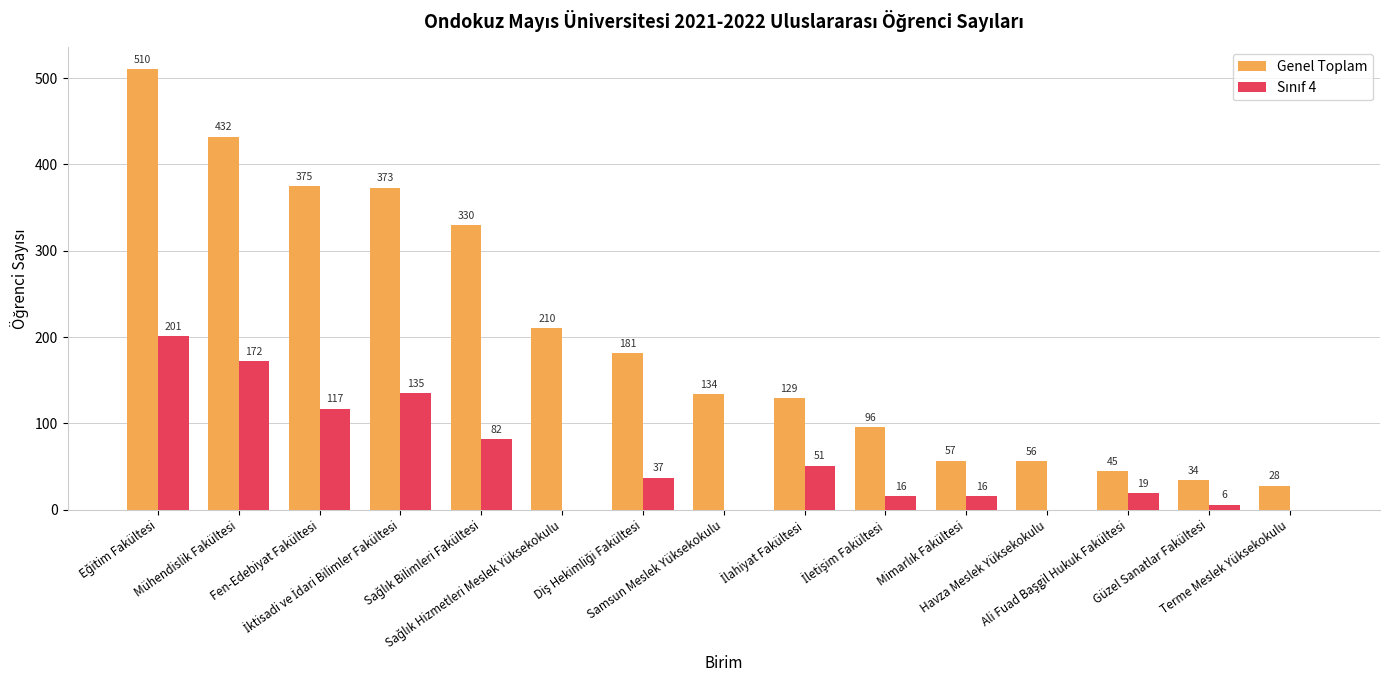

Which series has the widest spread of values?

Genel Toplam